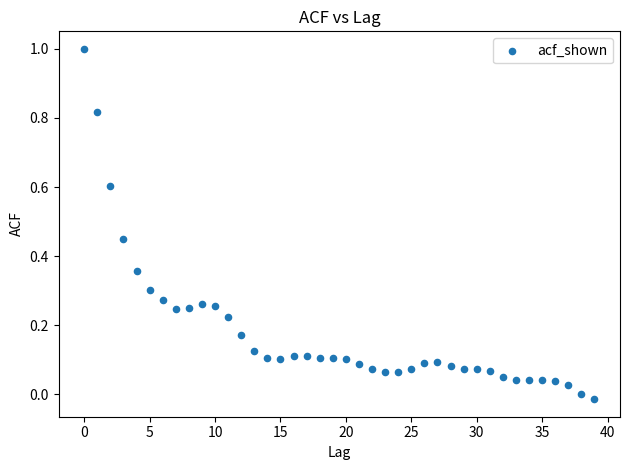

What is the range of Y values (max minus min)?

1.0